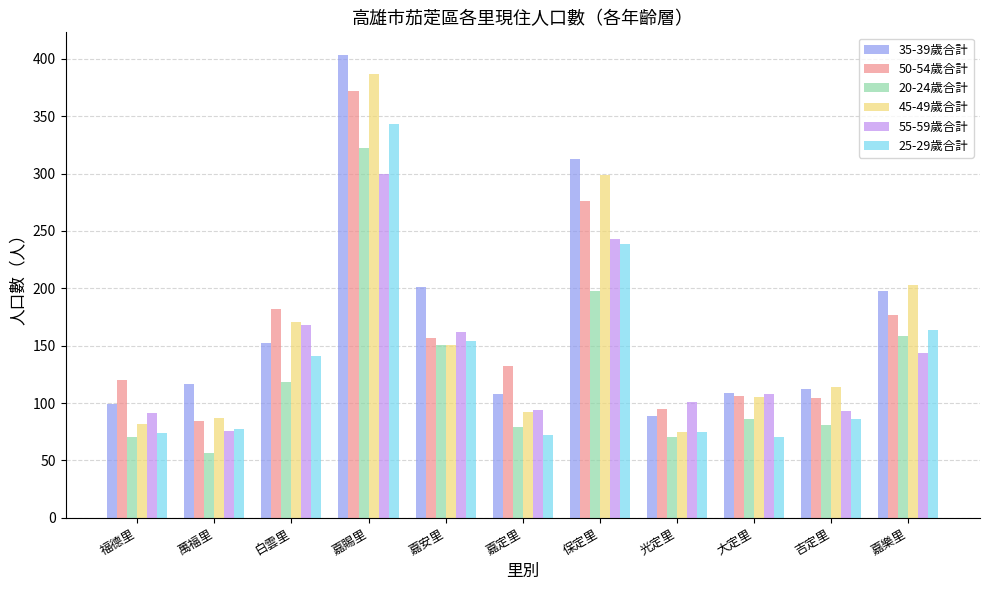

At how many categories does at least one series exceed 241?

2